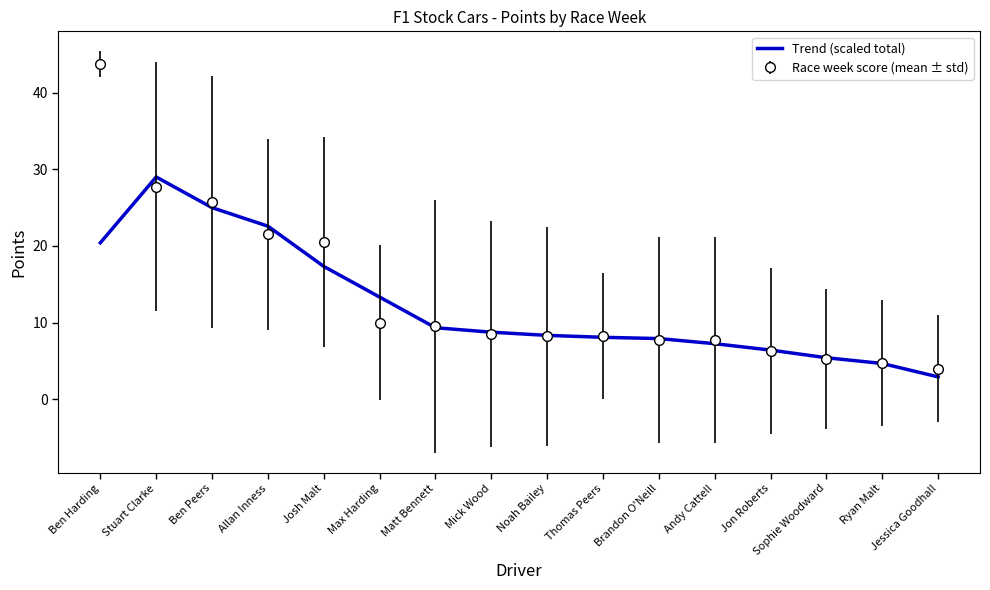

Count the number of categories in the chart.

16